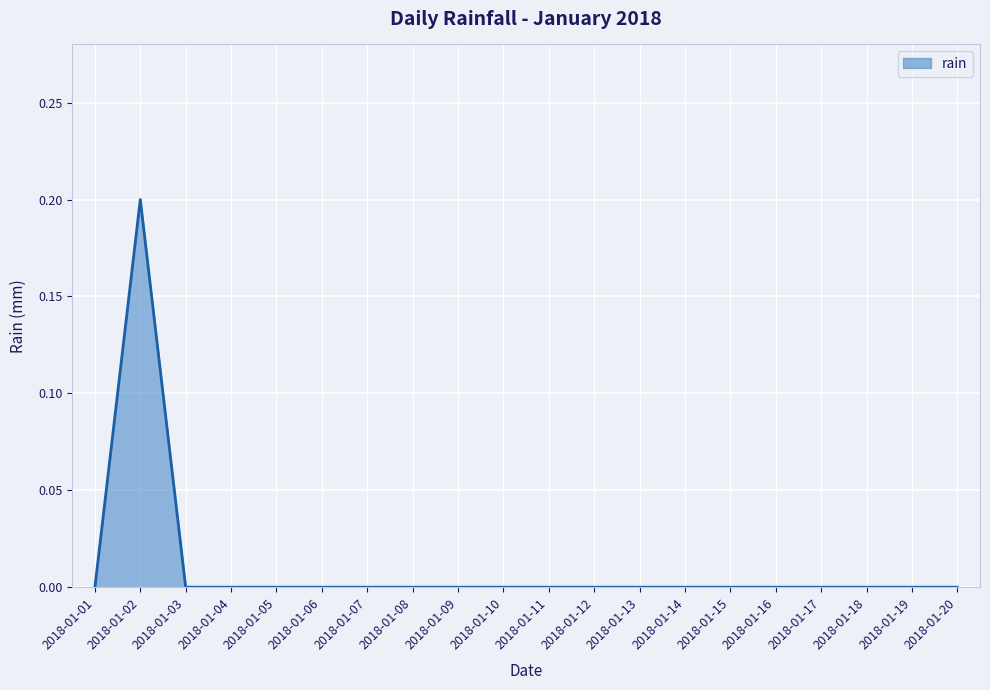

Is it true that the value at 2018-01-04 is -0.1?

False